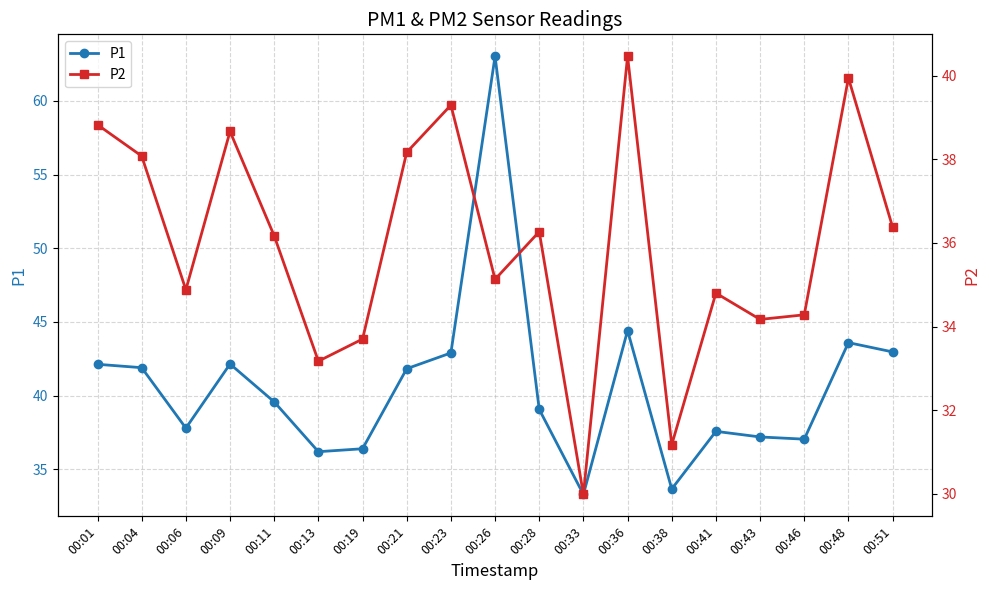

What is the difference between the highest and lowest values at 00:48?

3.6